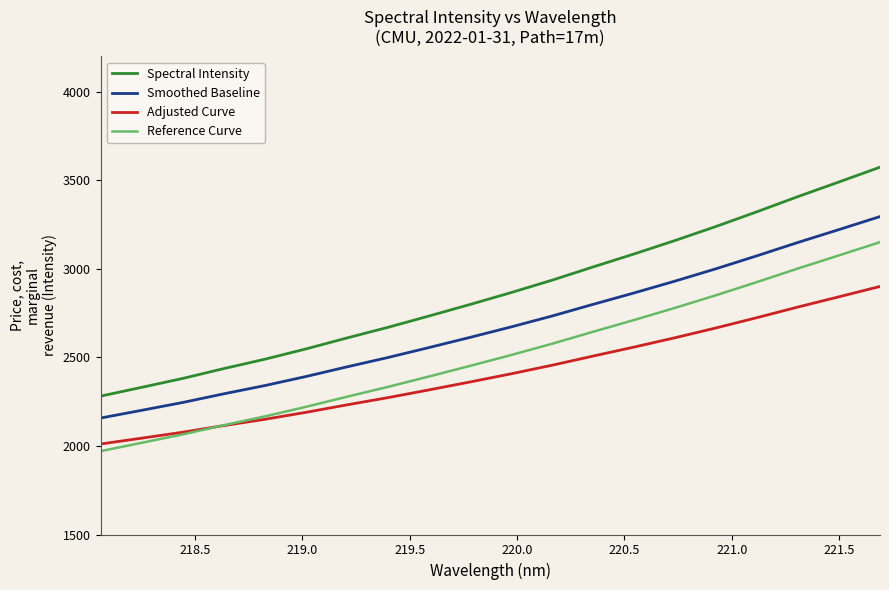

True or false: Reference Curve and Spectral Intensity cross at least once.

False